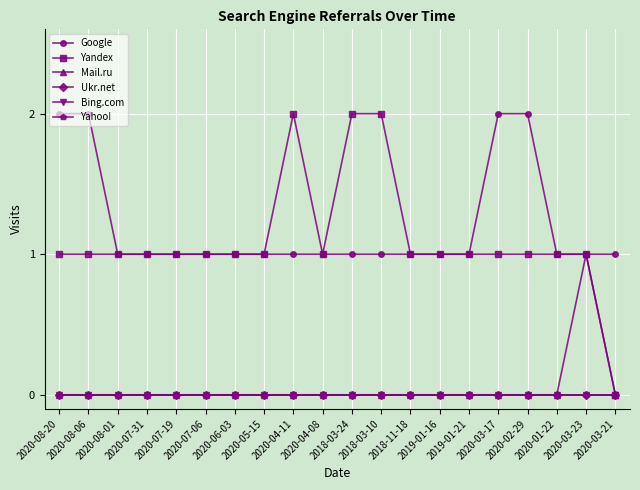

At which label does Bing.com reach its peak?

2020-08-20